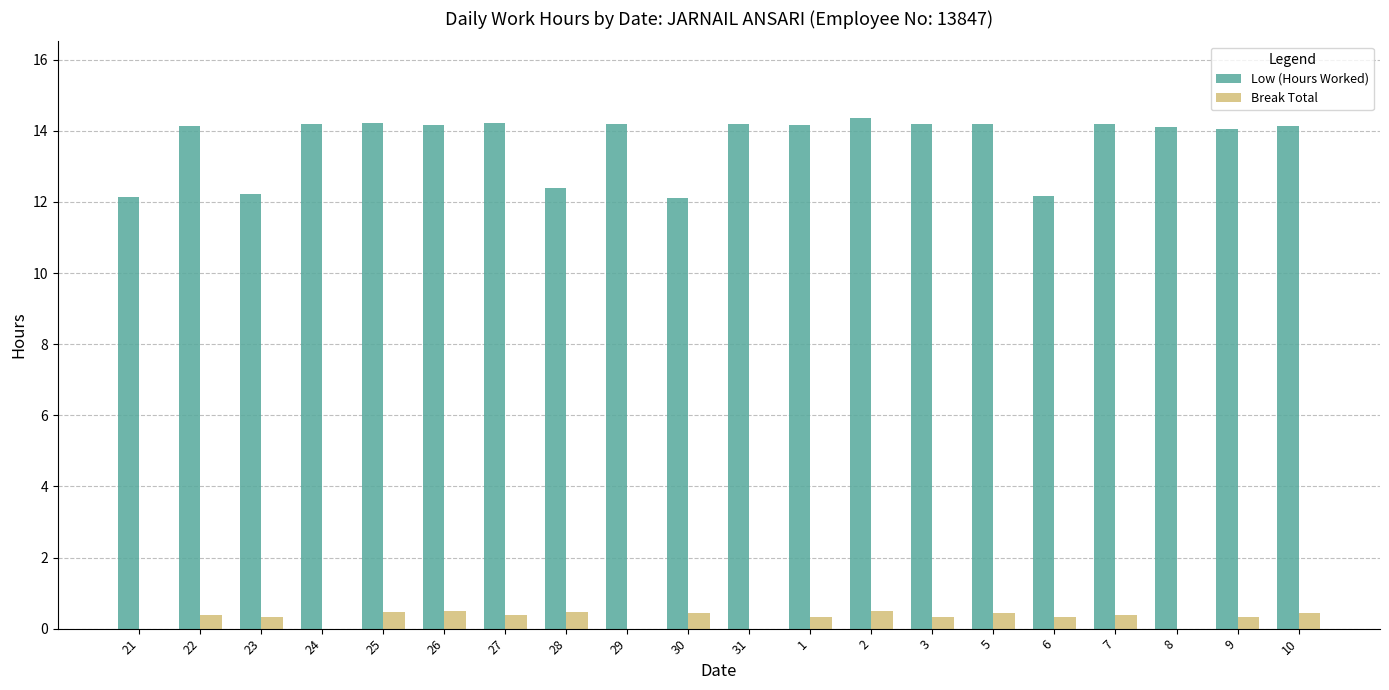

How many groups of bars are there?

20